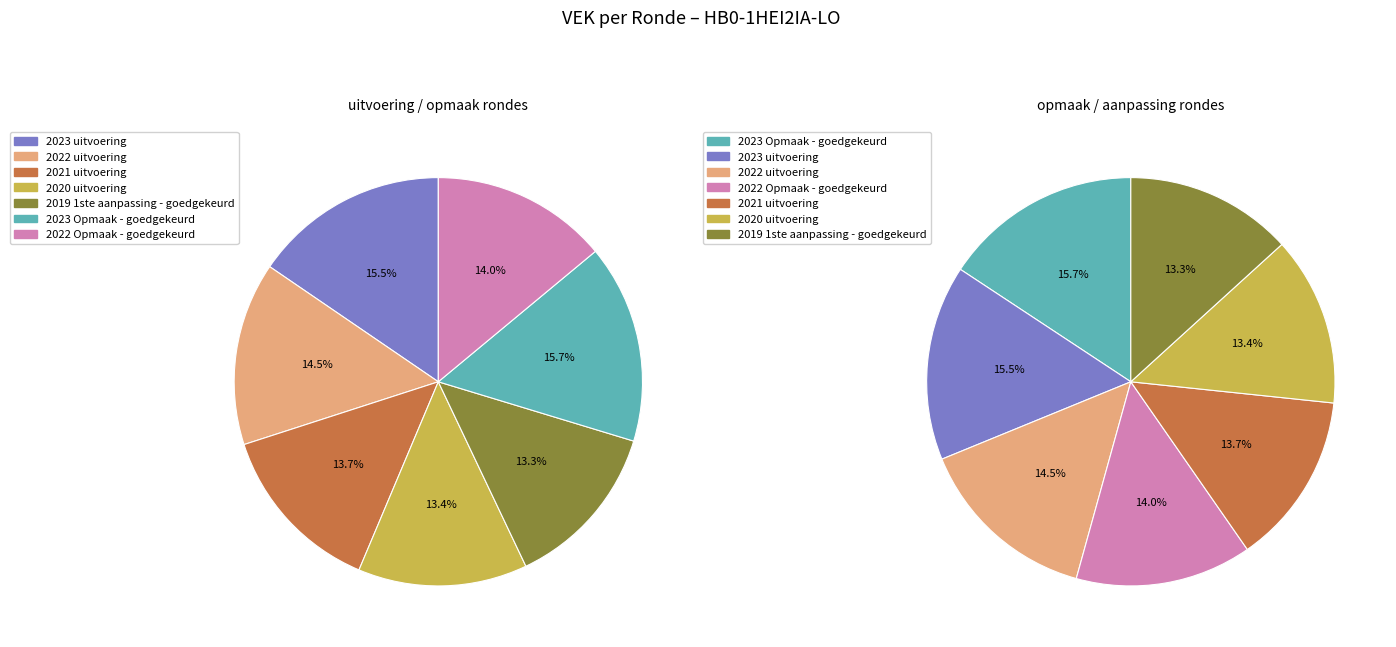

The 2021 uitvoering slice represents 2% of the pie. True or false?

False